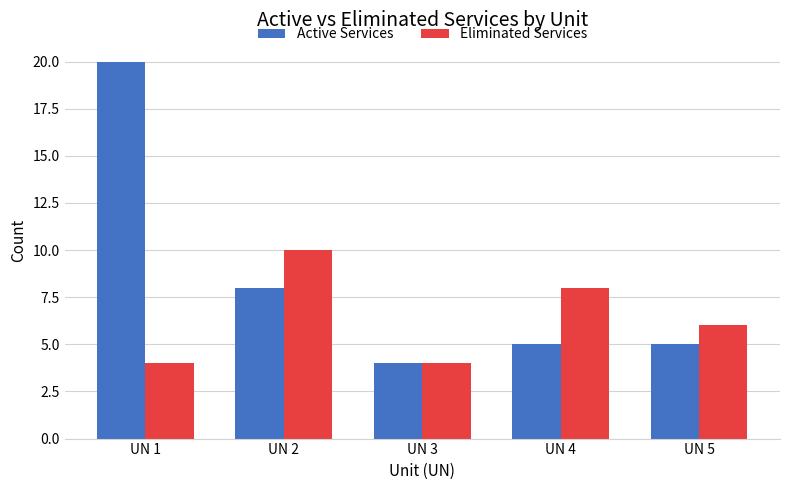

Rank the series at UN 5 from lowest to highest value.

Active Services, Eliminated Services